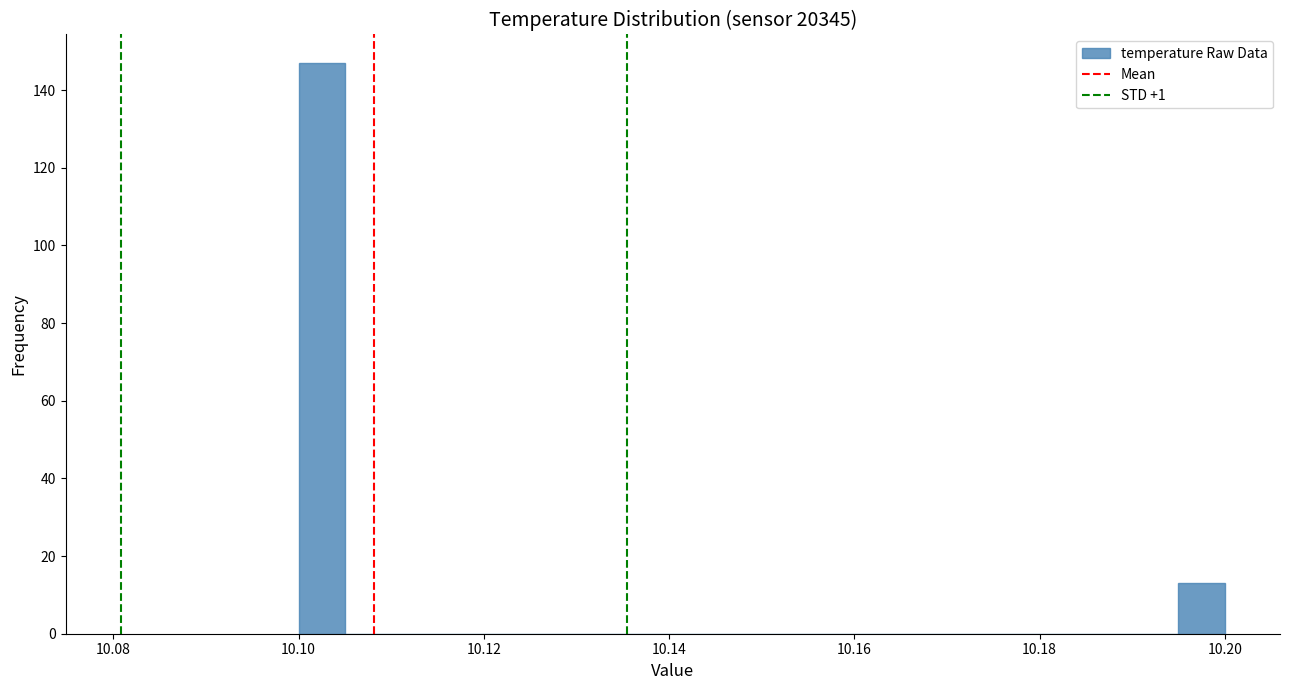

Read against the x-axis, roughly where is the centre of the tallest bar?

10.102